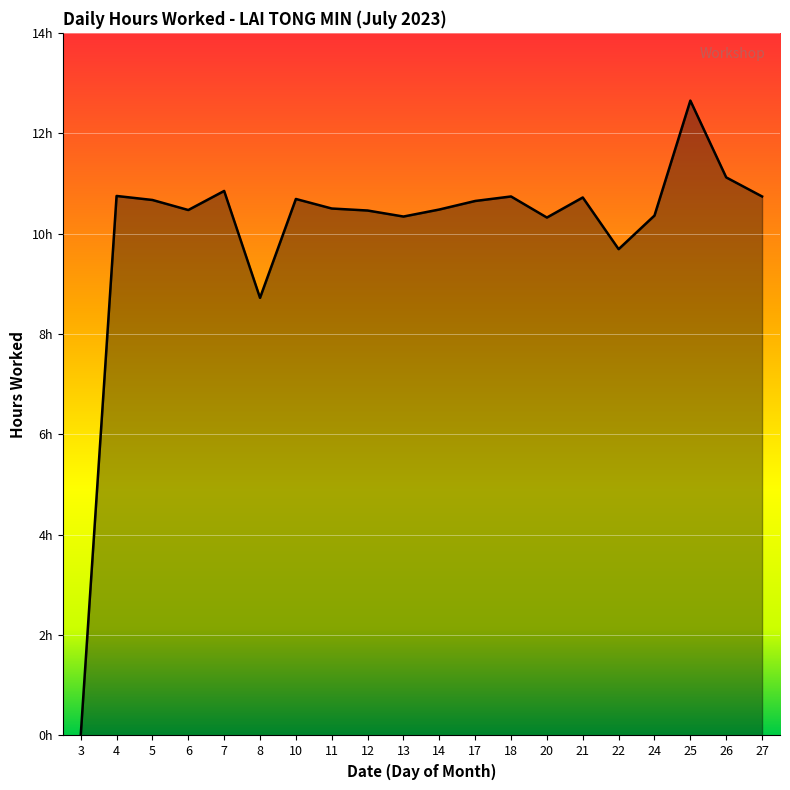

List the labels in order of value, smallest first.

3, 8, 22, 20, 13, 24, 12, 6, 14, 11, 17, 5, 10, 21, 18, 27, 4, 7, 26, 25